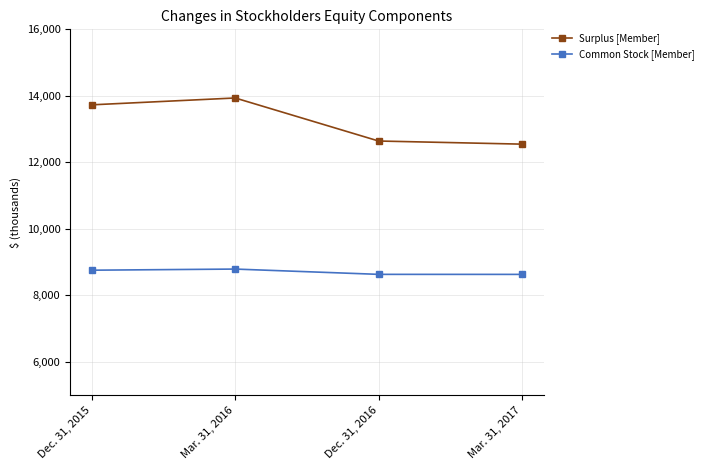

Read the Surplus [Member] value at Mar. 31, 2017.

12548